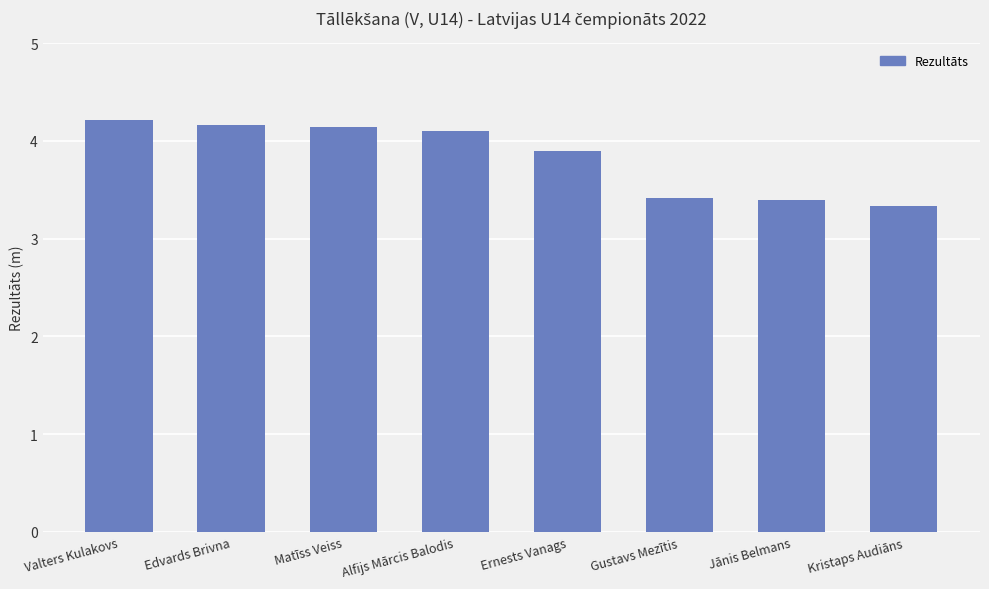

How many bars are there in total?

8